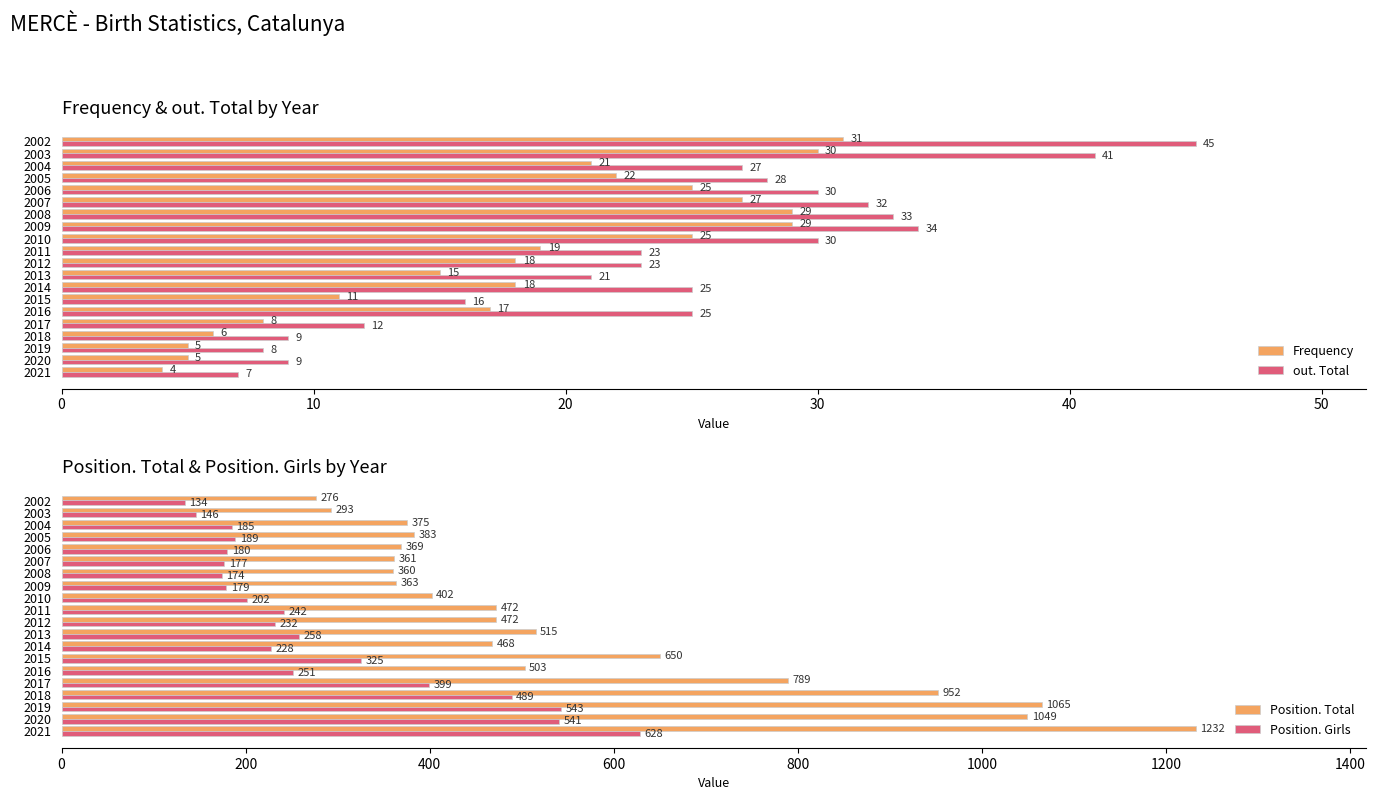

Reading left to right, what are all the values shown in this chart?

Frequency: 4	5	5	6	8	17	11	18	15	18	19	25	29	29	27	25	22	21	30	31
out. Total: 7	9	8	9	12	25	16	25	21	23	23	30	34	33	32	30	28	27	41	45
Position. Total: 1232	1049	1065	952	789	503	650	468	515	472	472	402	363	360	361	369	383	375	293	276
Position. Girls: 628	541	543	489	399	251	325	228	258	232	242	202	179	174	177	180	189	185	146	134